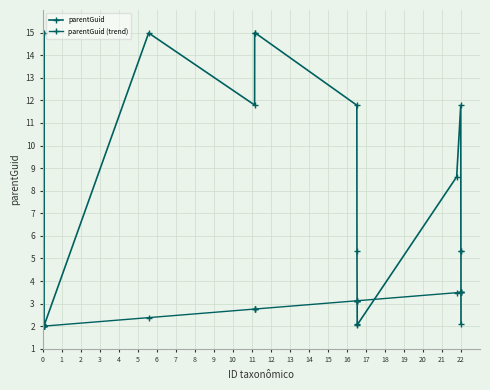

How many categories are shown in the chart?

20